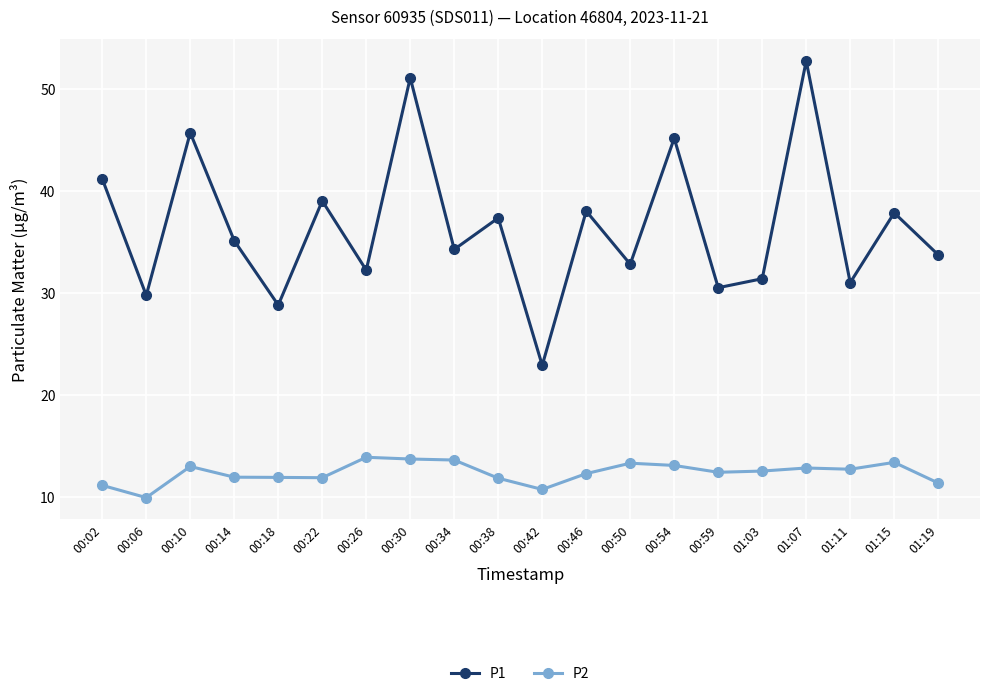

What is the lowest value of the P1 series?

22.9